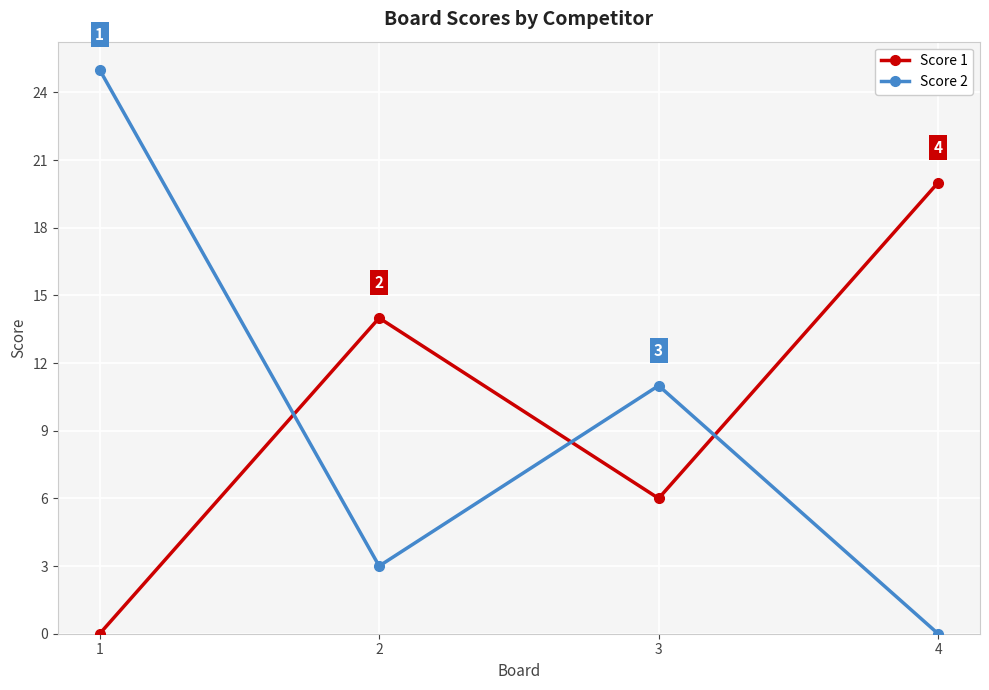

What is the greatest value displayed?

25